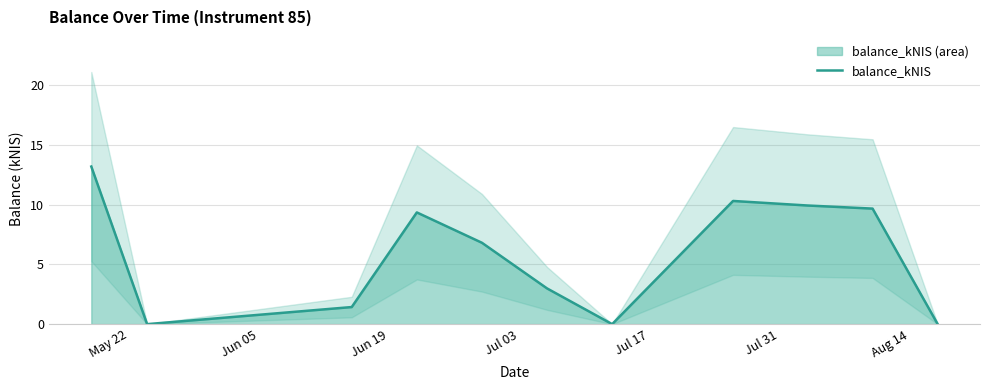

What is the greatest value displayed?

13.2